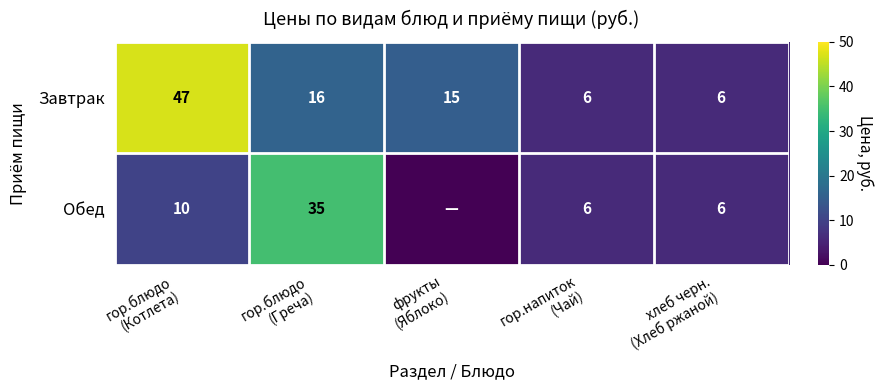

What is the difference between the second highest and second lowest values in the Завтрак series?

10